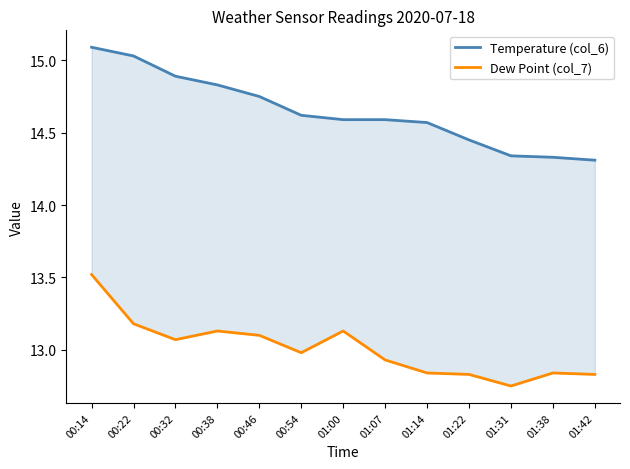

What is the label of the 8th point from the left?

01:07